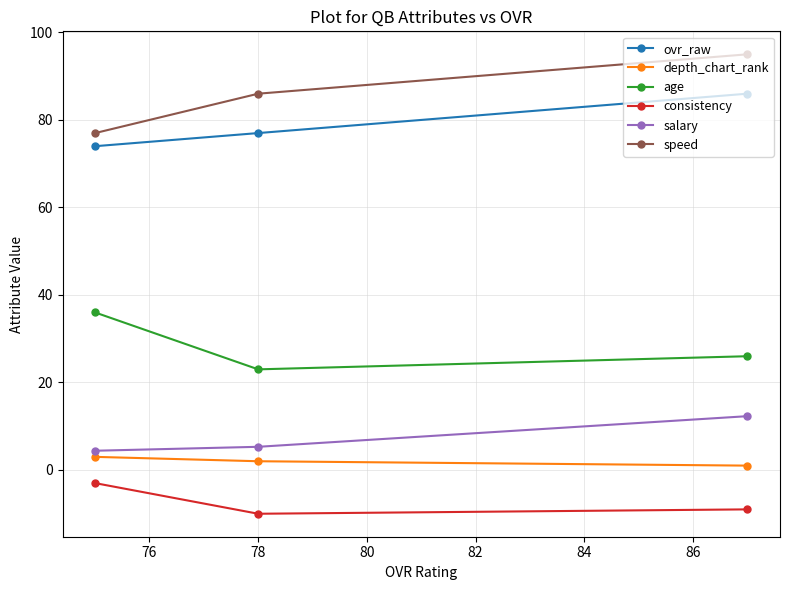

What is the difference between the second highest and minimum values in the age series?

3.0